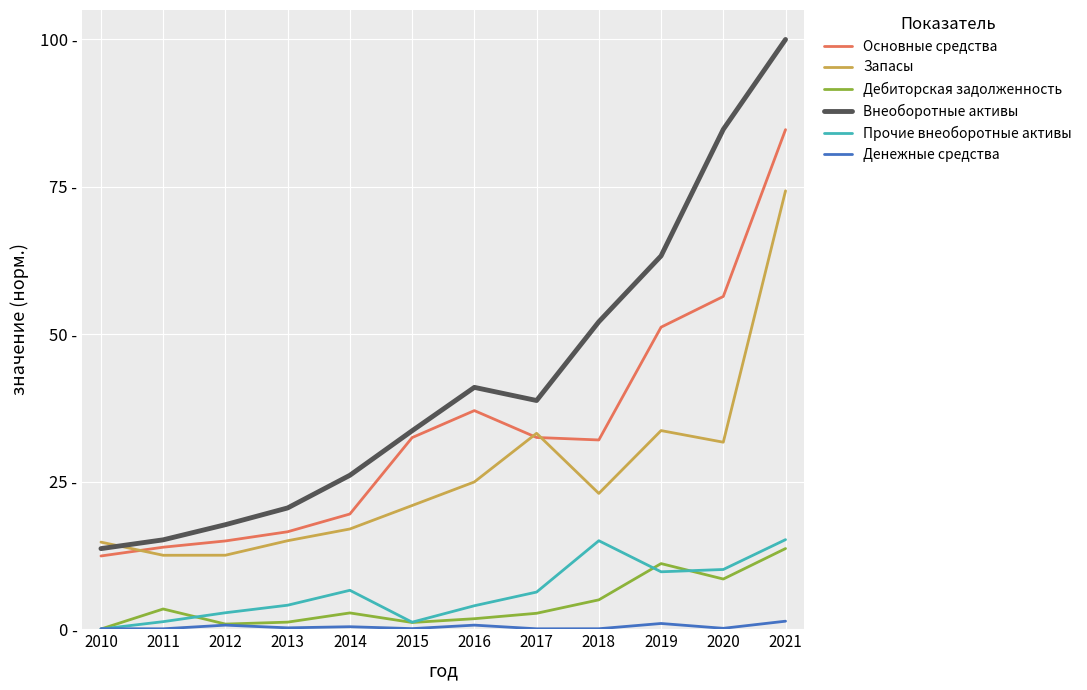

What are all the series names shown in the legend?

Основные средства, Запасы, Дебиторская задолженность, Внеоборотные активы, Прочие внеоборотные активы, Денежные средства